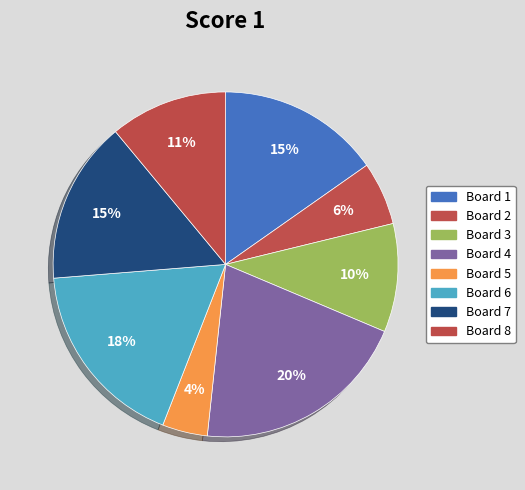

Combined, what portion of the pie is Board 5 and Board 6?

22.0%